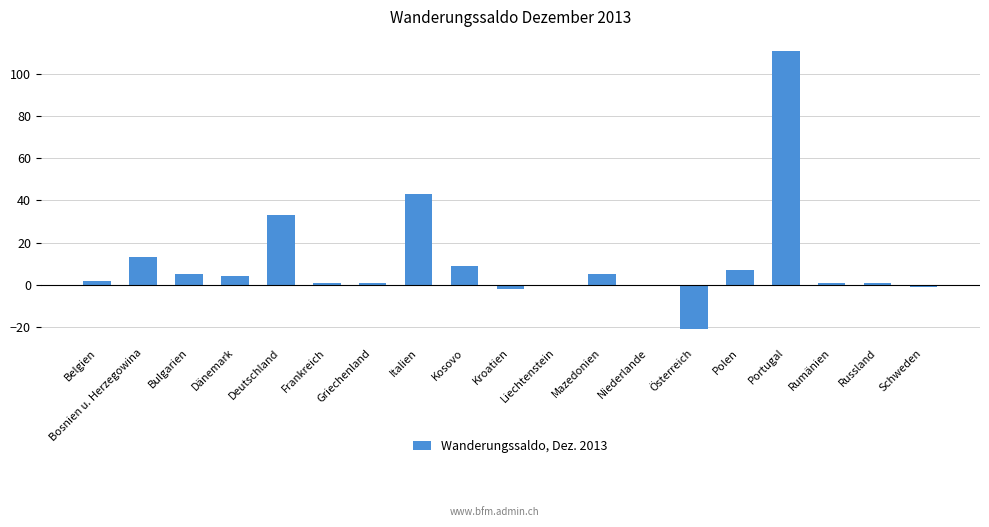

Reading right to left, transcribe all the data shown in this chart.

-1	1	1	111	7	-21	0	5	0	-2	9	43	1	1	33	4	5	13	2